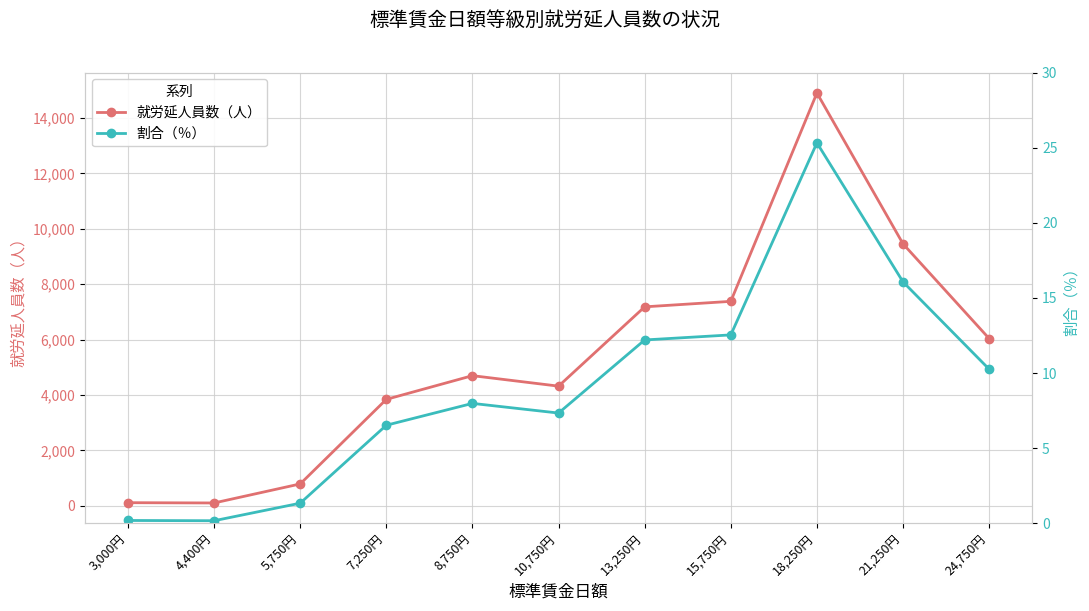

Is it true that 割合（％） equals 7.3 at 10,750円?

True